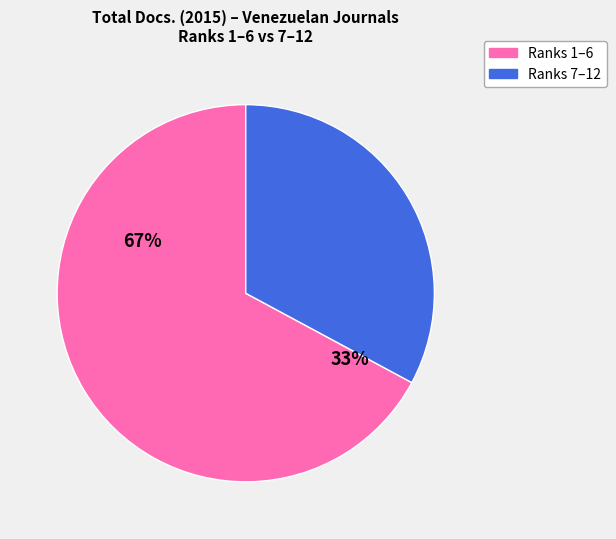

Is there any slice that represents more than half of the pie?

Yes